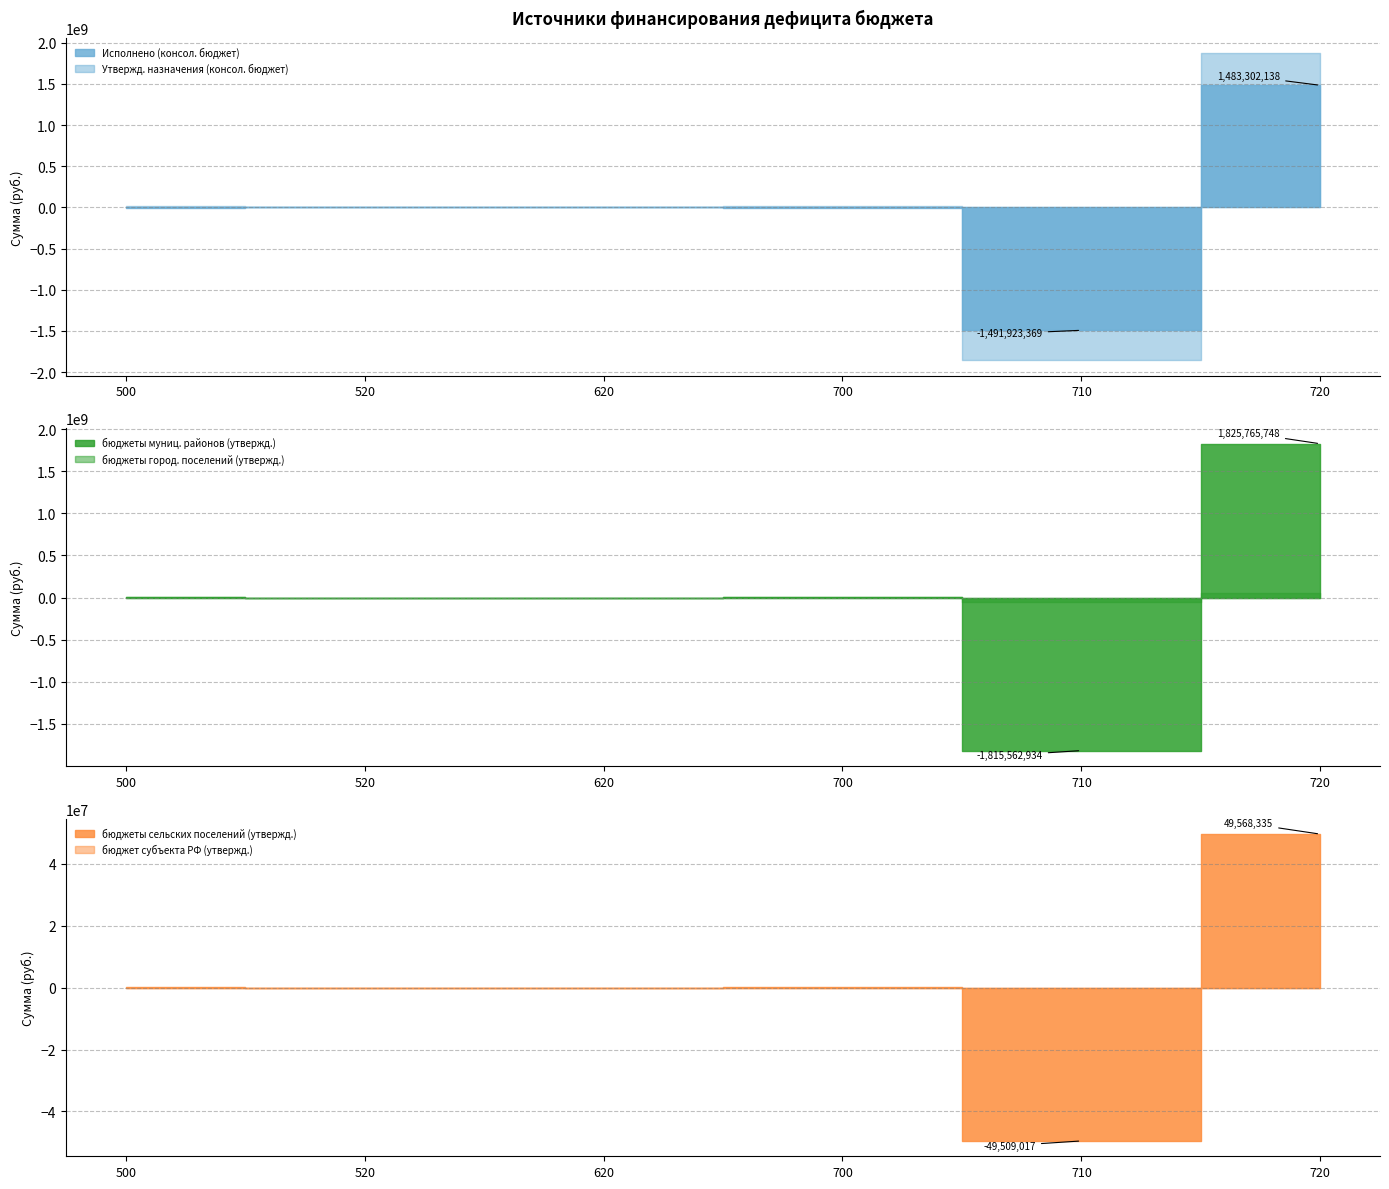

What is the sum of the Исполнено (консол. бюджет) values at 710 and 720?

-8621231.1